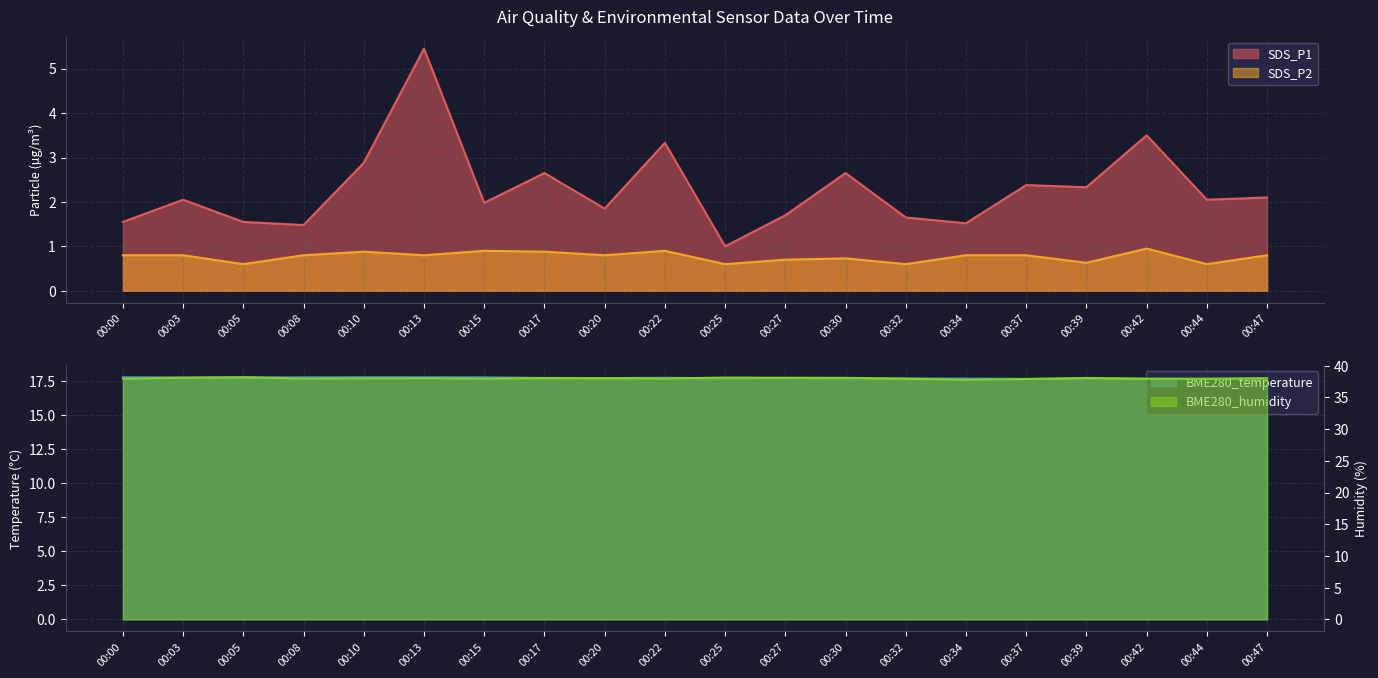

How many BME280_temperature values are between 17 and 18?

20